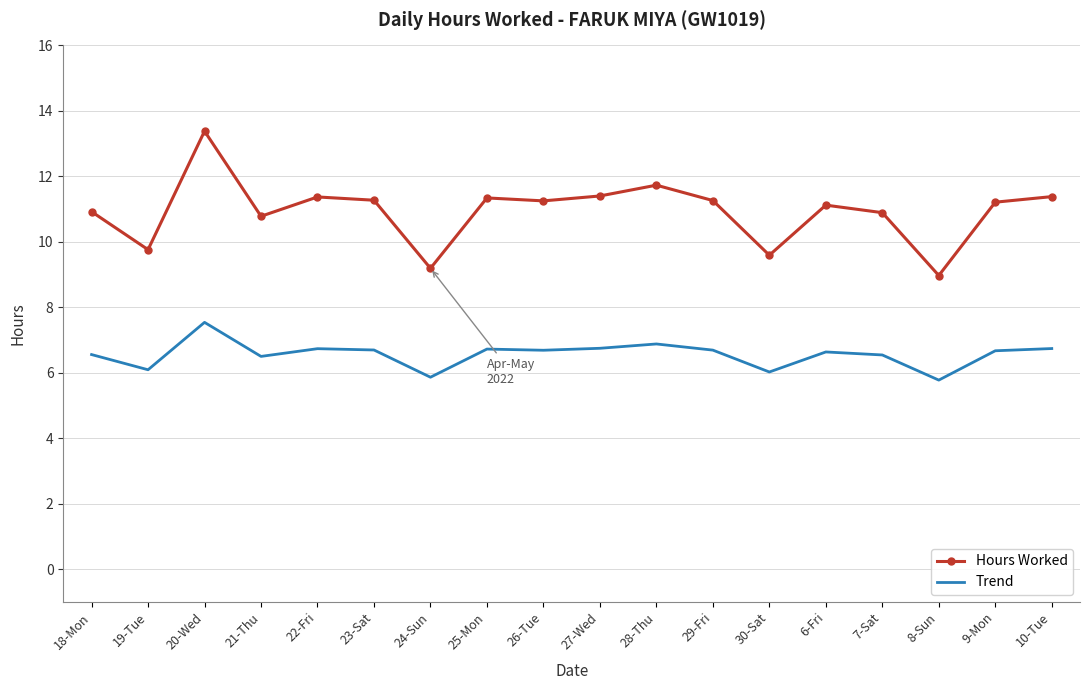

True or false: Hours Worked and Trend cross at least once.

False